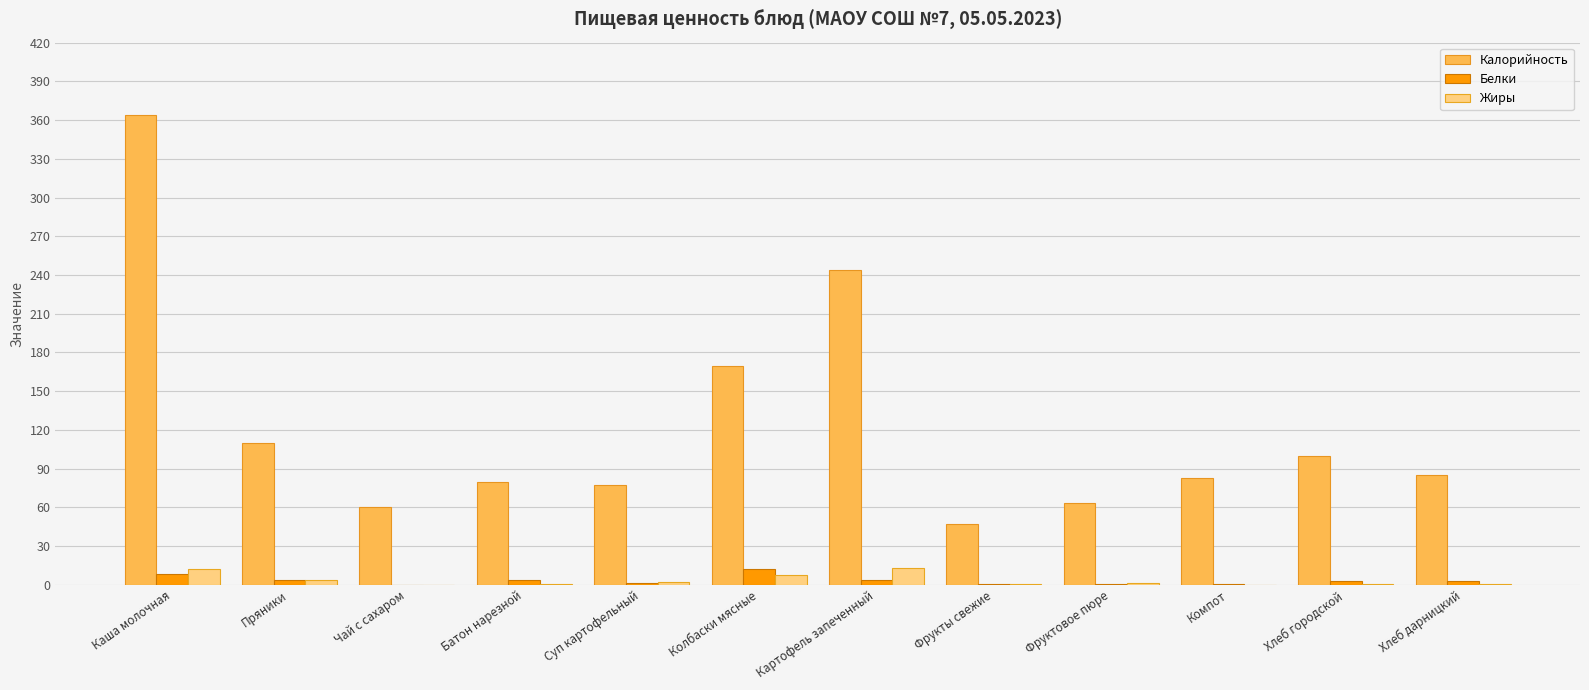

How many values in the Белки series exceed 3?

6